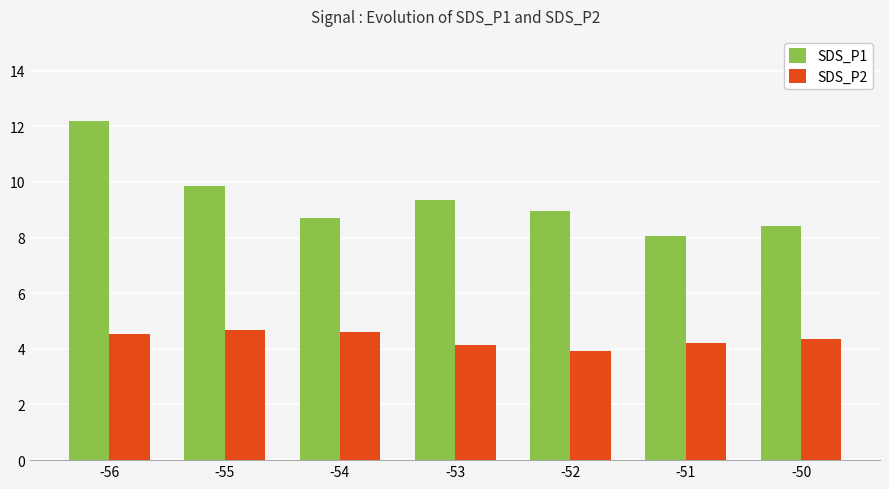

Which series has the widest spread of values?

SDS_P1